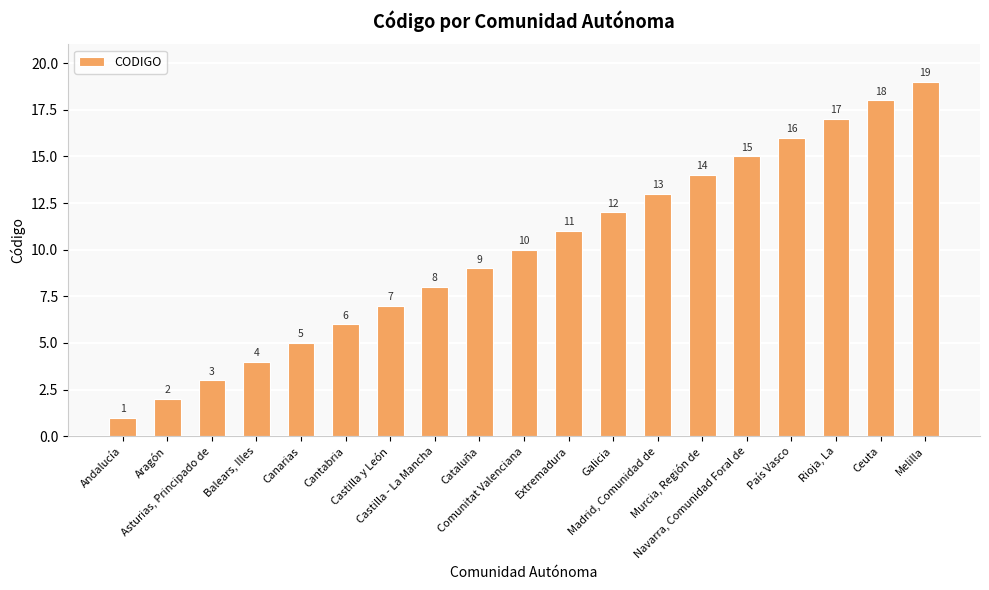

What is the value of the 2nd bar from the left?

2